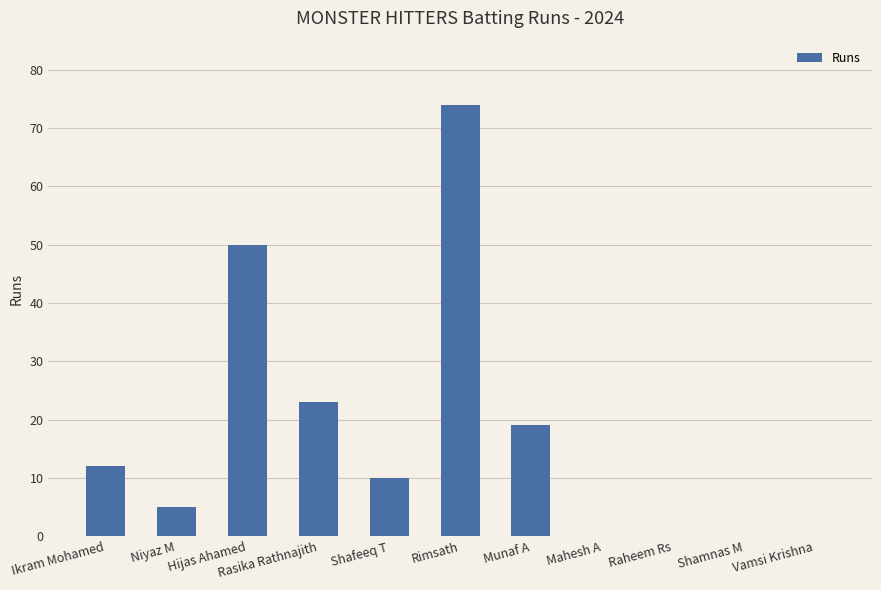

Is it true that the value at Niyaz M is 5?

True